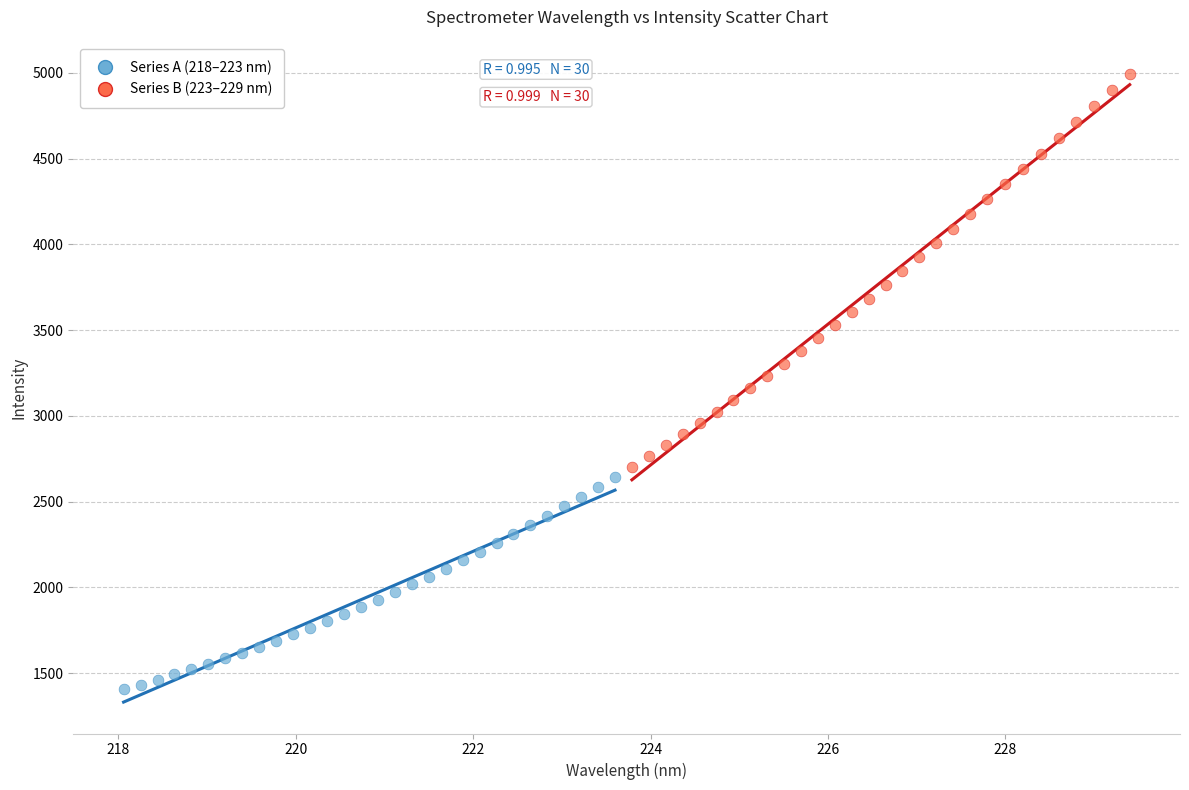

Which series has the largest Y range (max minus min)?

Series B (223–229 nm)